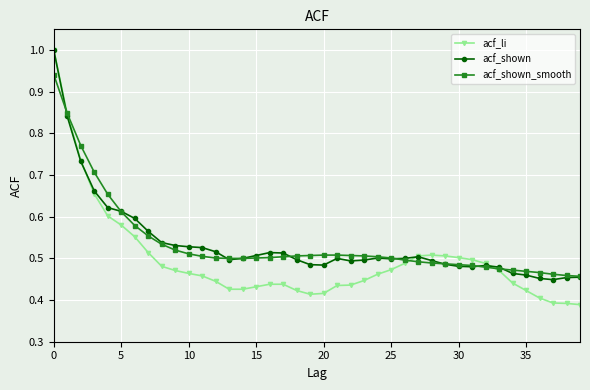

At how many categories does at least one series exceed 0?

40